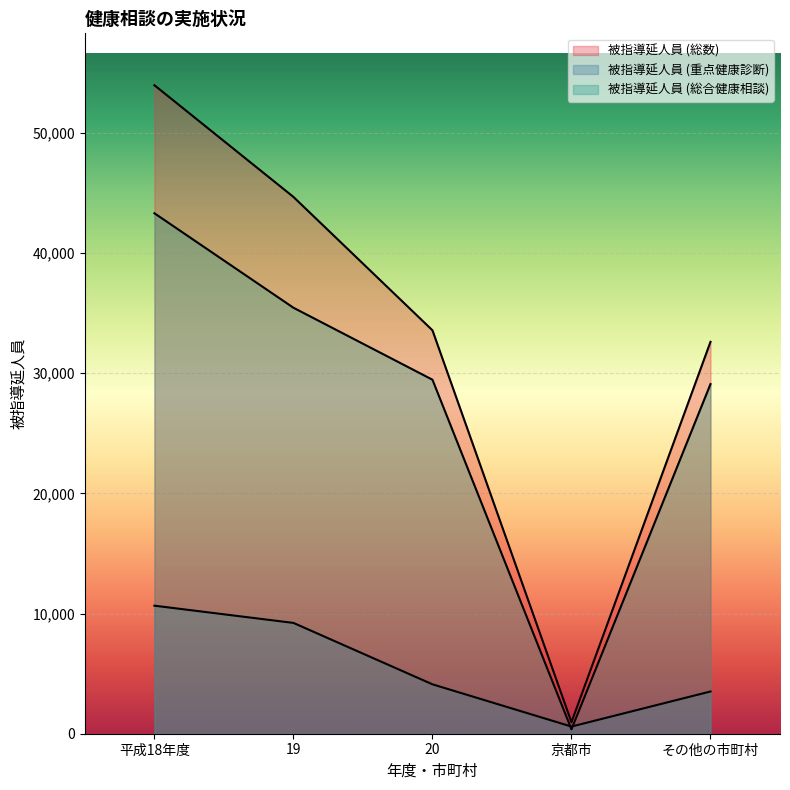

The 被指導延人員 (総数) series shows 960 at 京都市. True or false?

True